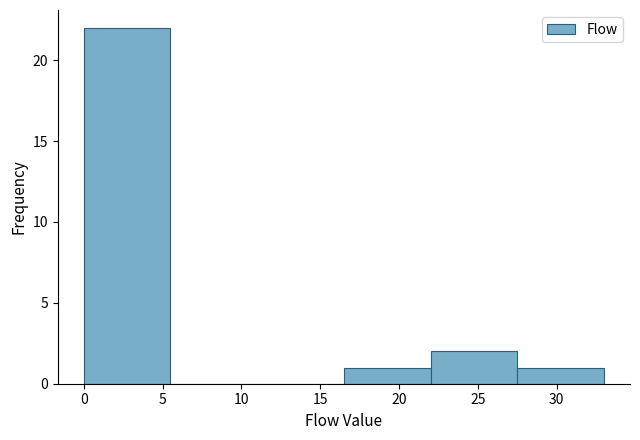

What is the height of the bar covering 16.5 to 22.0 on the x-axis? The values are not printed on the chart, so give them approximately, as read against the axis.

1